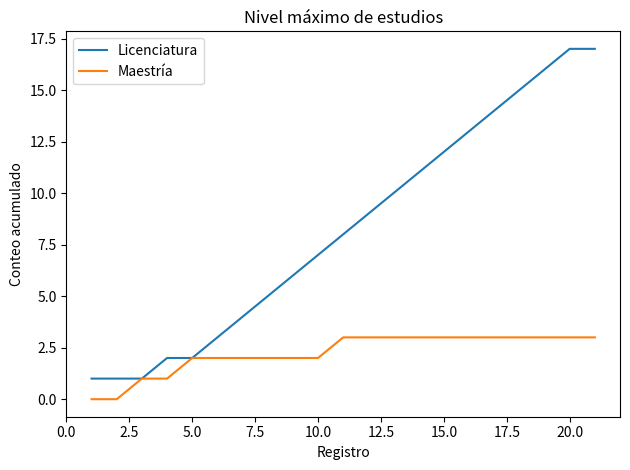

What is the difference between the second highest and minimum values in the Maestría series?

3